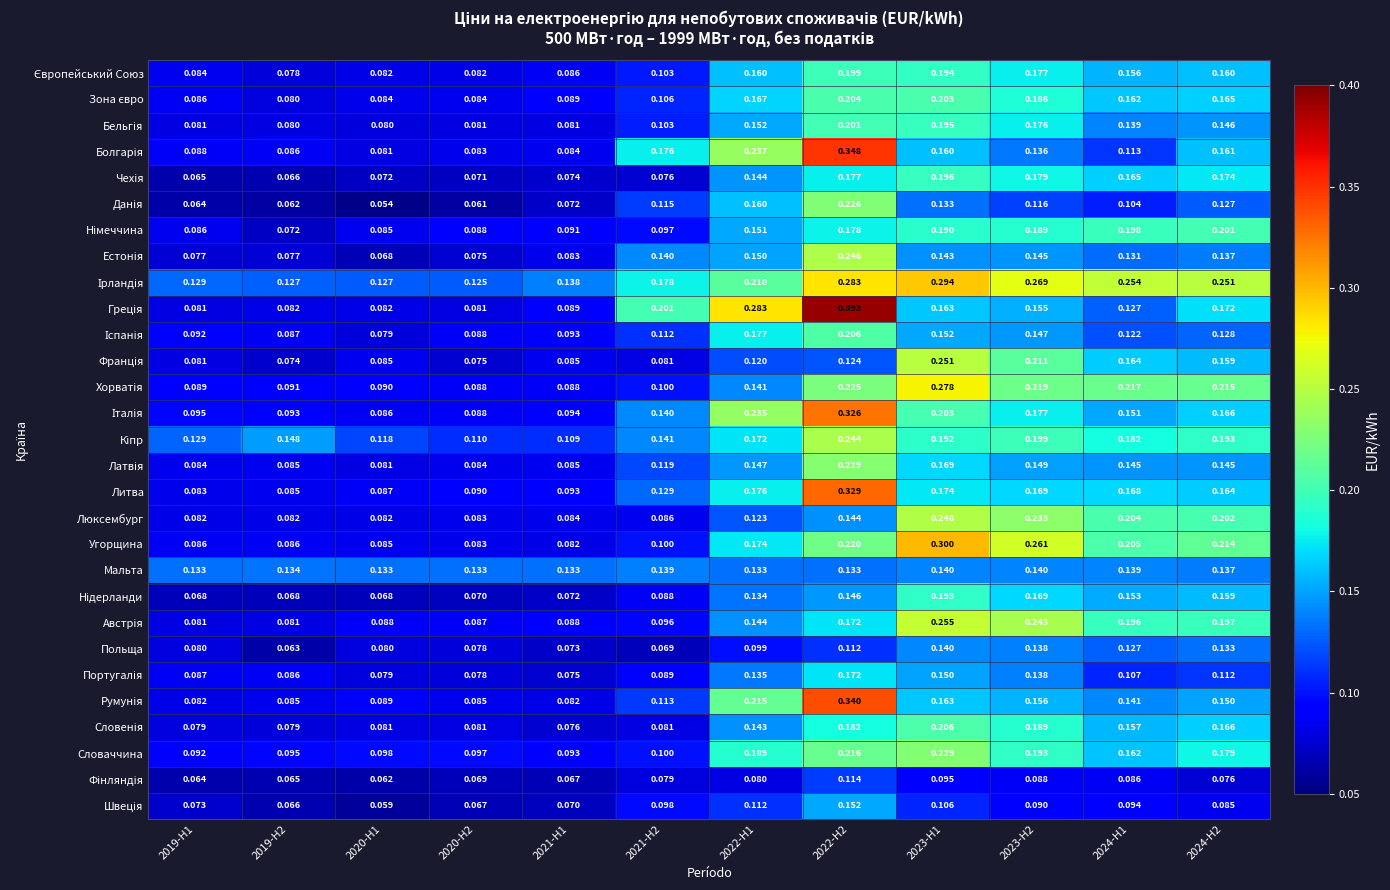

What is the total value across all series at 2019-H1?

2.5